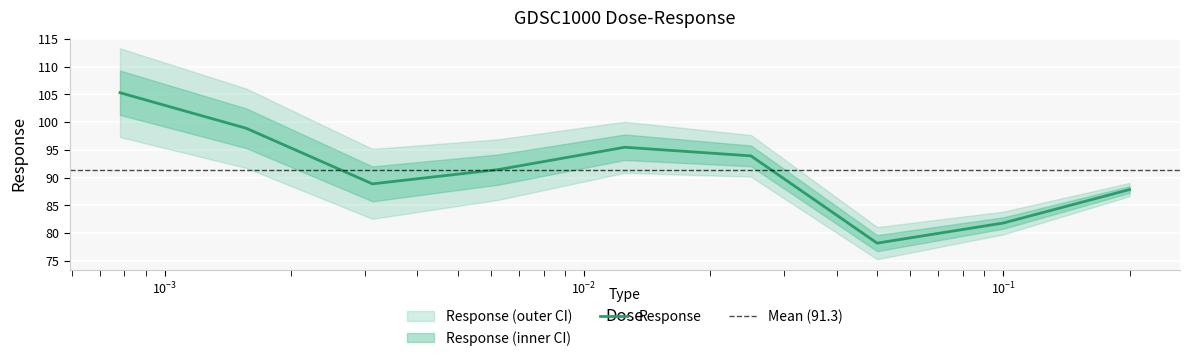

What is the maximum value shown in the chart?

105.3